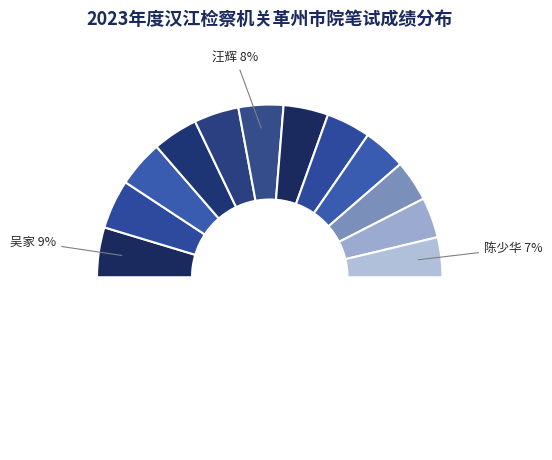

Count the number of slices in the pie.

12